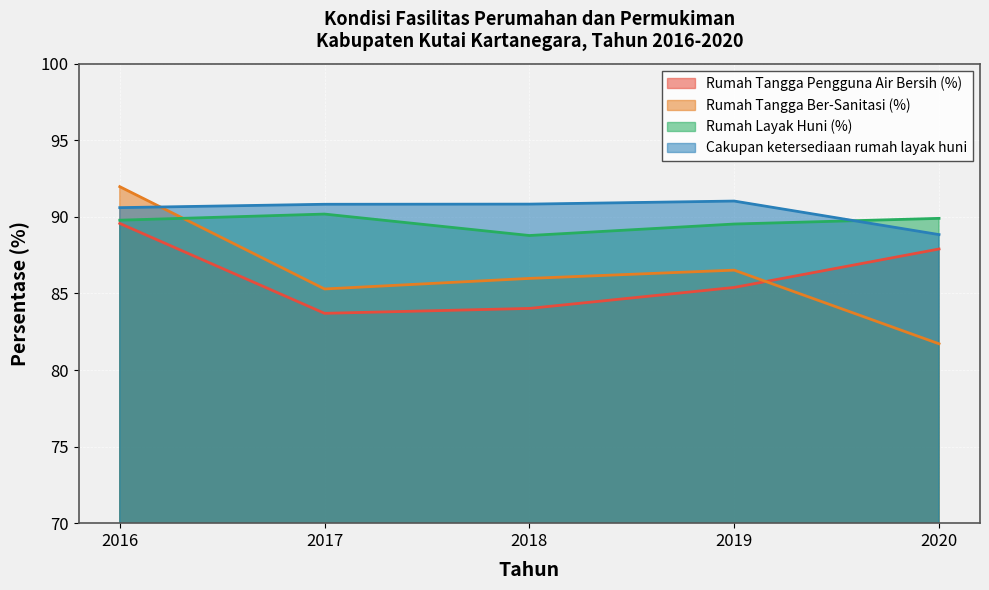

Is it true that Rumah Tangga Ber-Sanitasi (%) equals 20.3 at 2016?

False